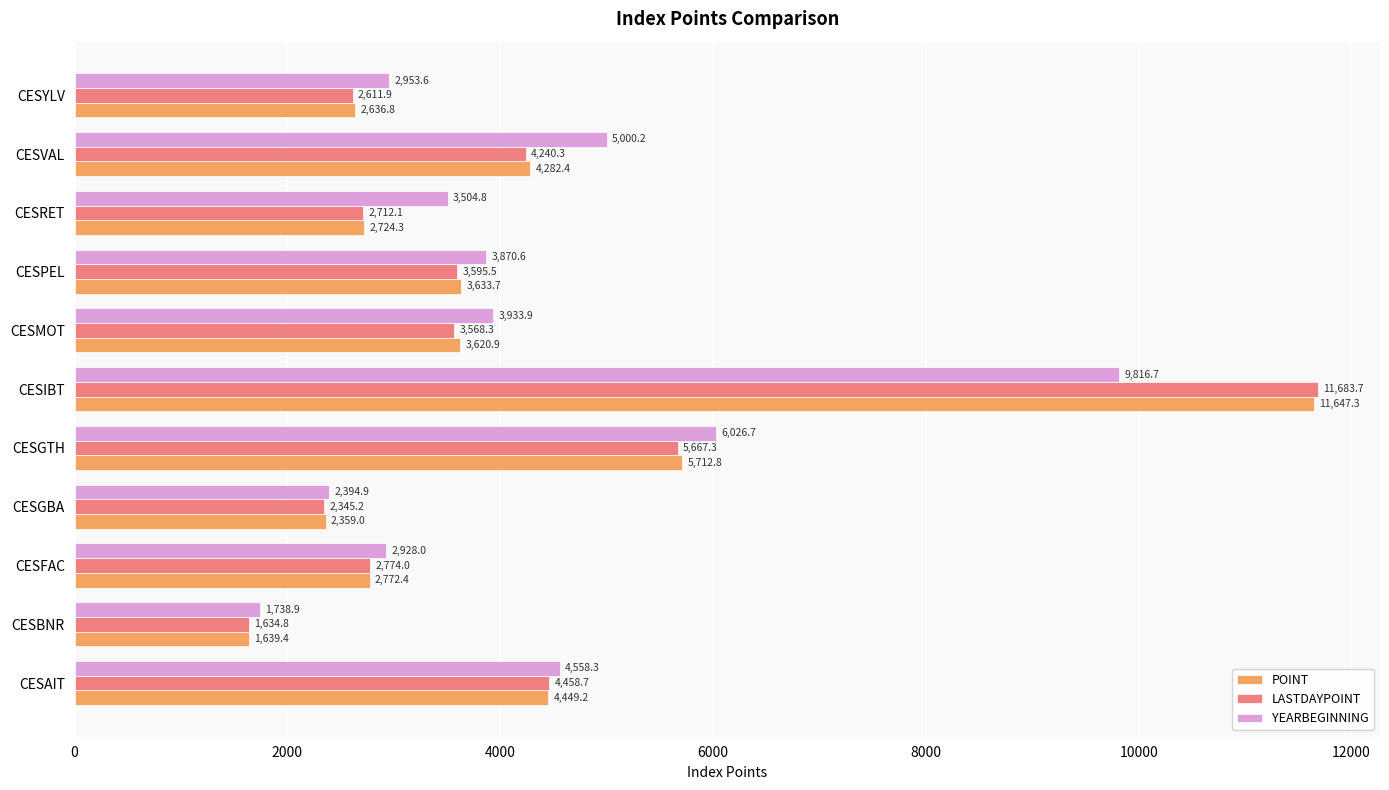

At which category is the sum across all series the highest?

CESIBT